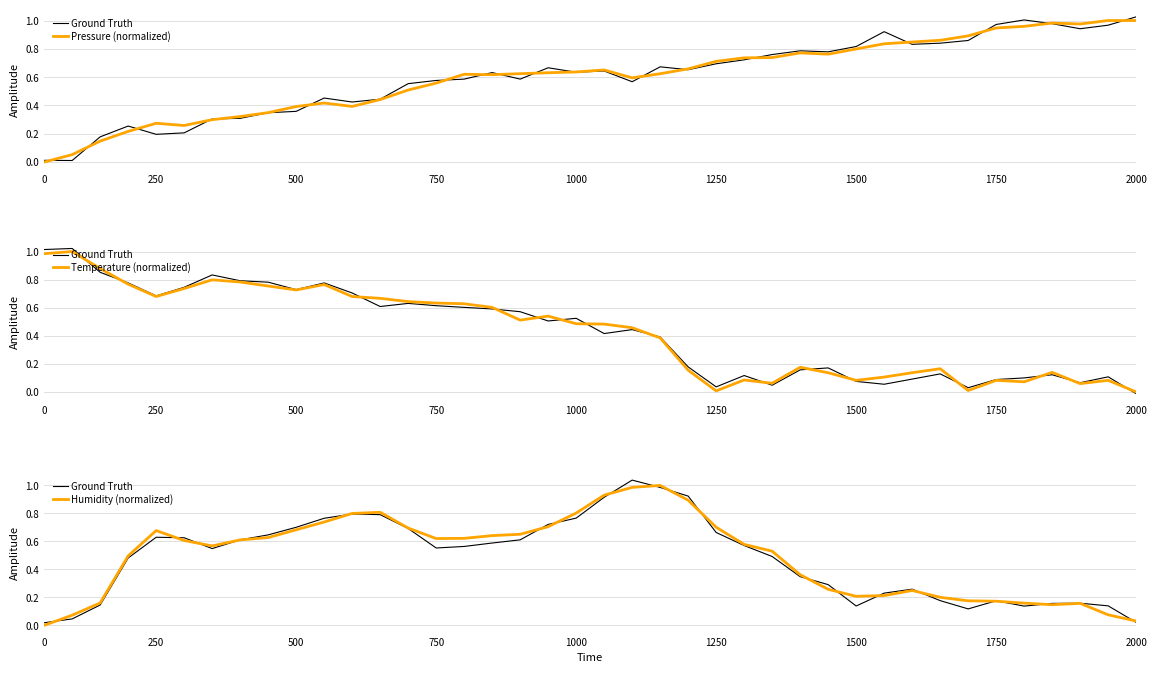

Which series has the largest total across all categories?

Pressure (normalized)